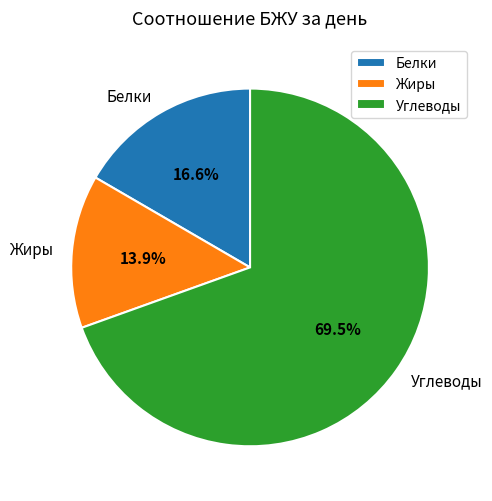

Between Углеводы and Жиры, which is larger?

Углеводы